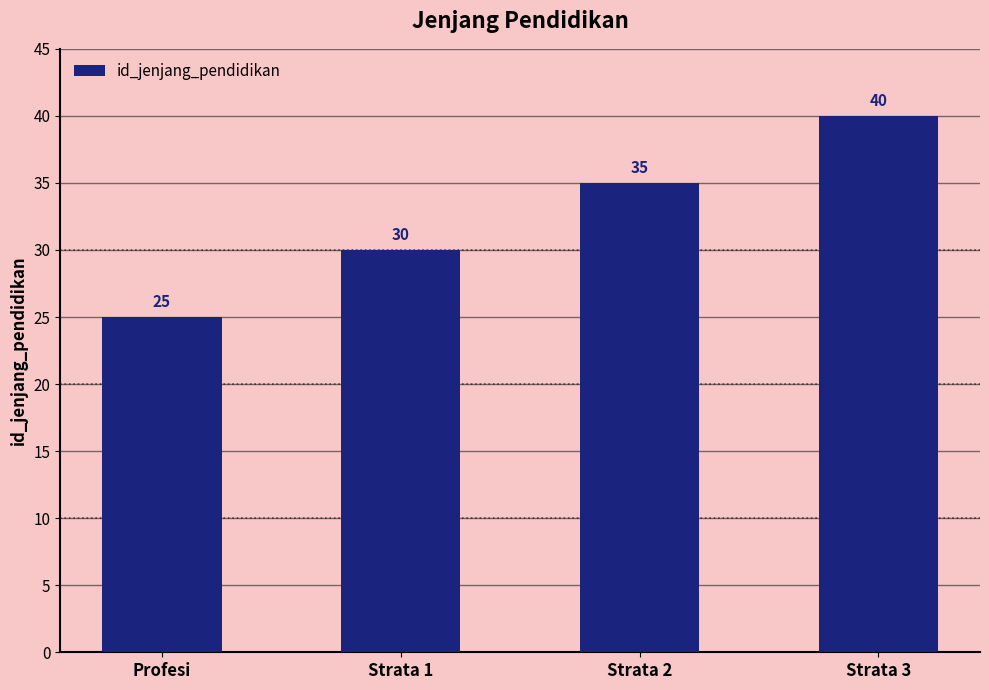

Is it true that the value at Strata 3 is 17?

False